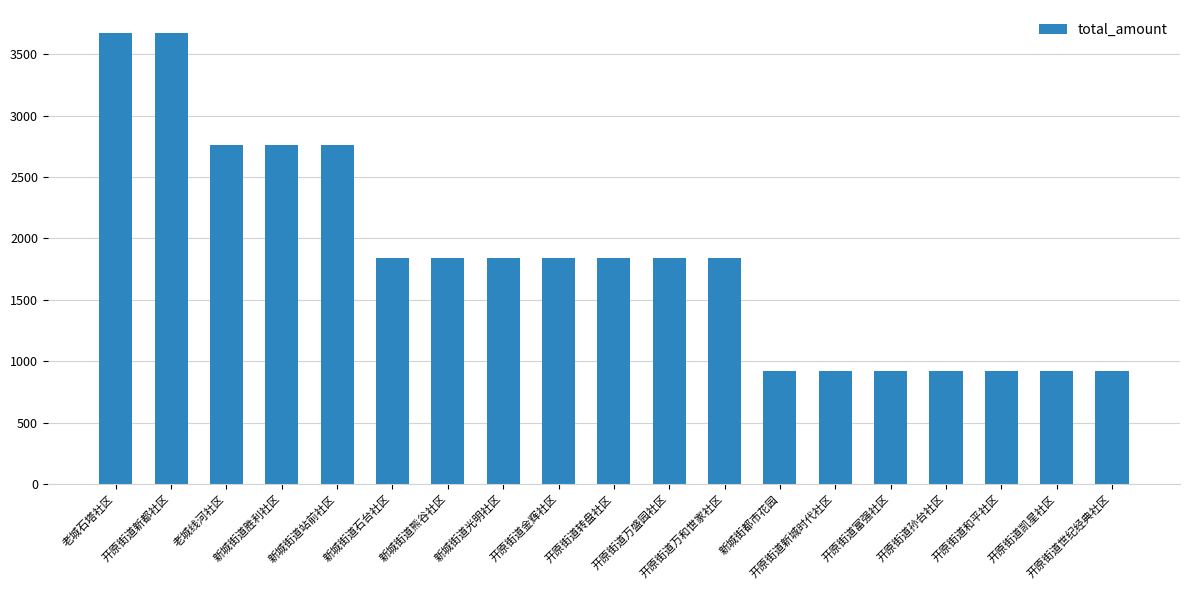

Reading right to left, extract all data points from this chart.

919	919	919	919	919	919	919	1838	1838	1838	1838	1838	1838	1838	2757	2757	2757	3676	3676